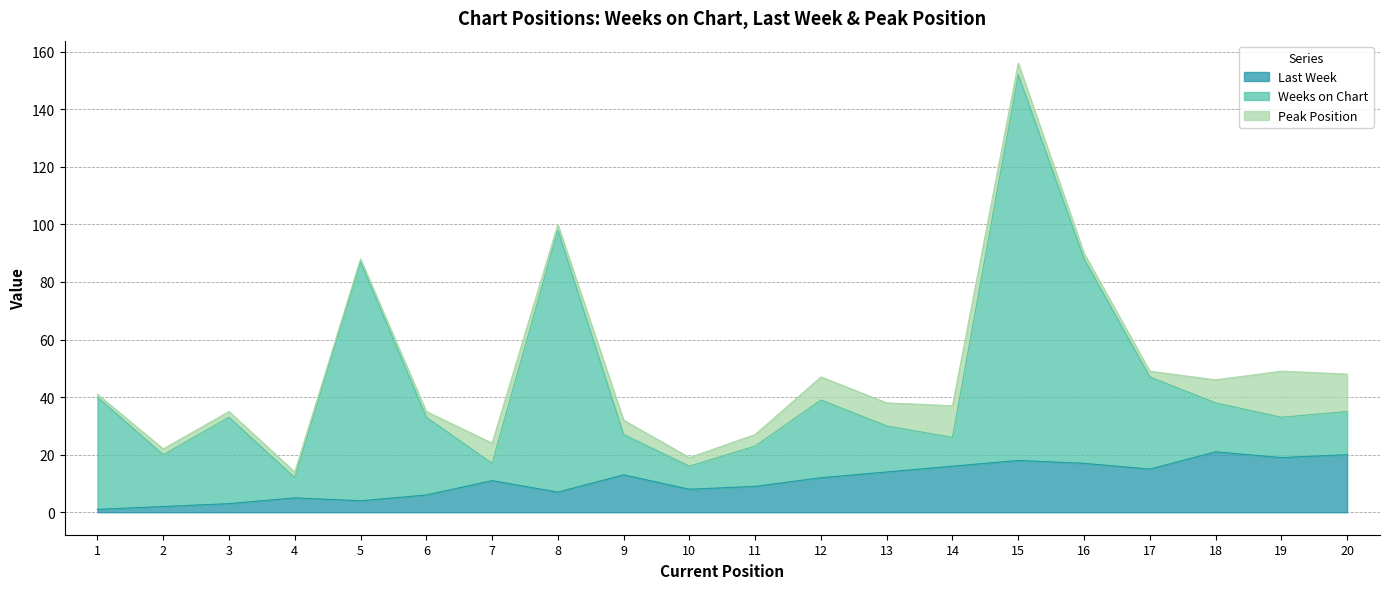

The Weeks on Chart series shows 146 at 5. True or false?

False